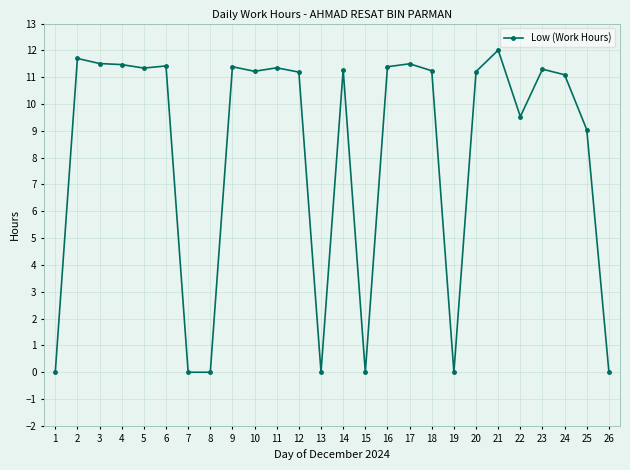

At which label does the data first exceed 11?

2